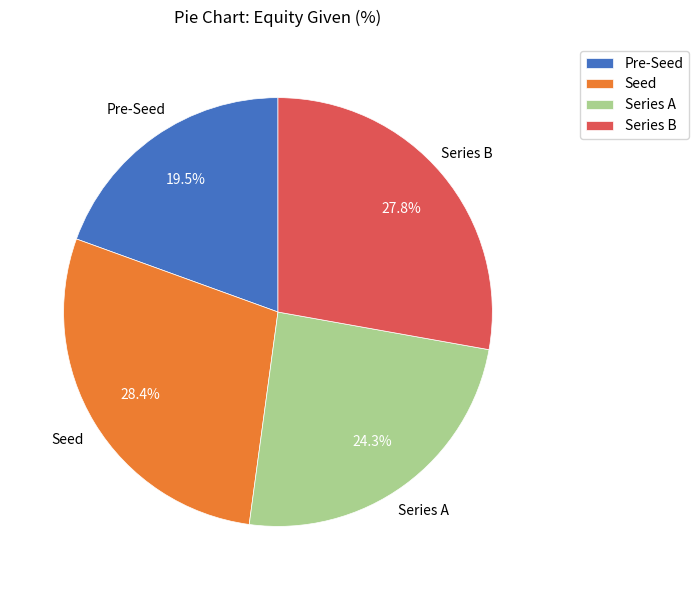

Between Series B and Series A, which is larger?

Series B